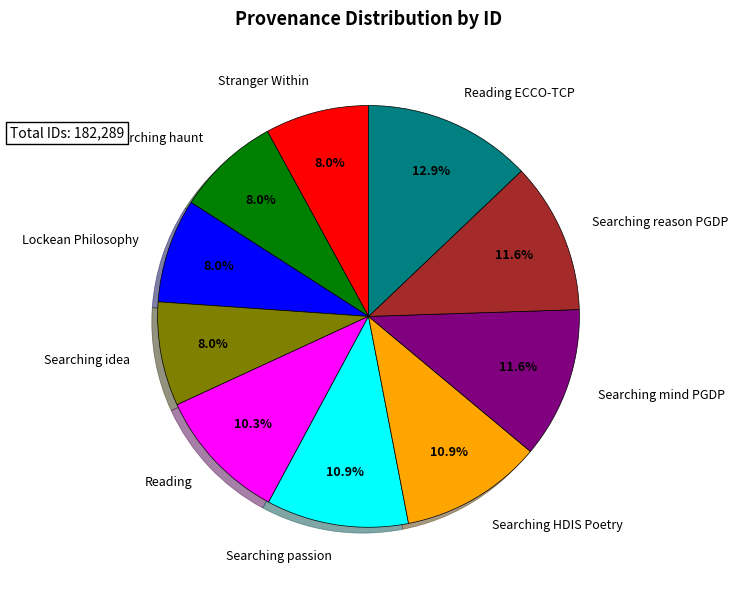

Combined, what portion of the pie is Searching reason PGDP and Searching idea?

19.6%